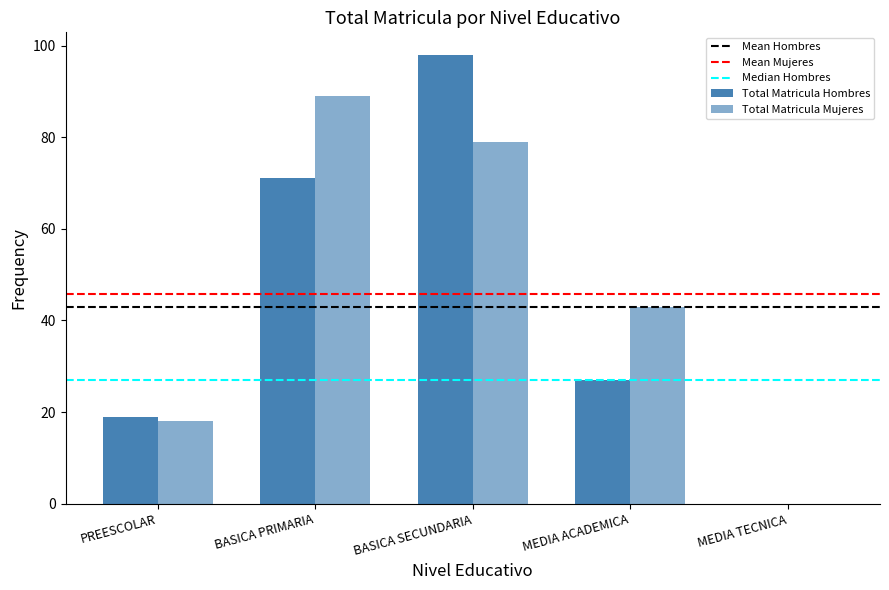

How many series are shown in this chart?

2